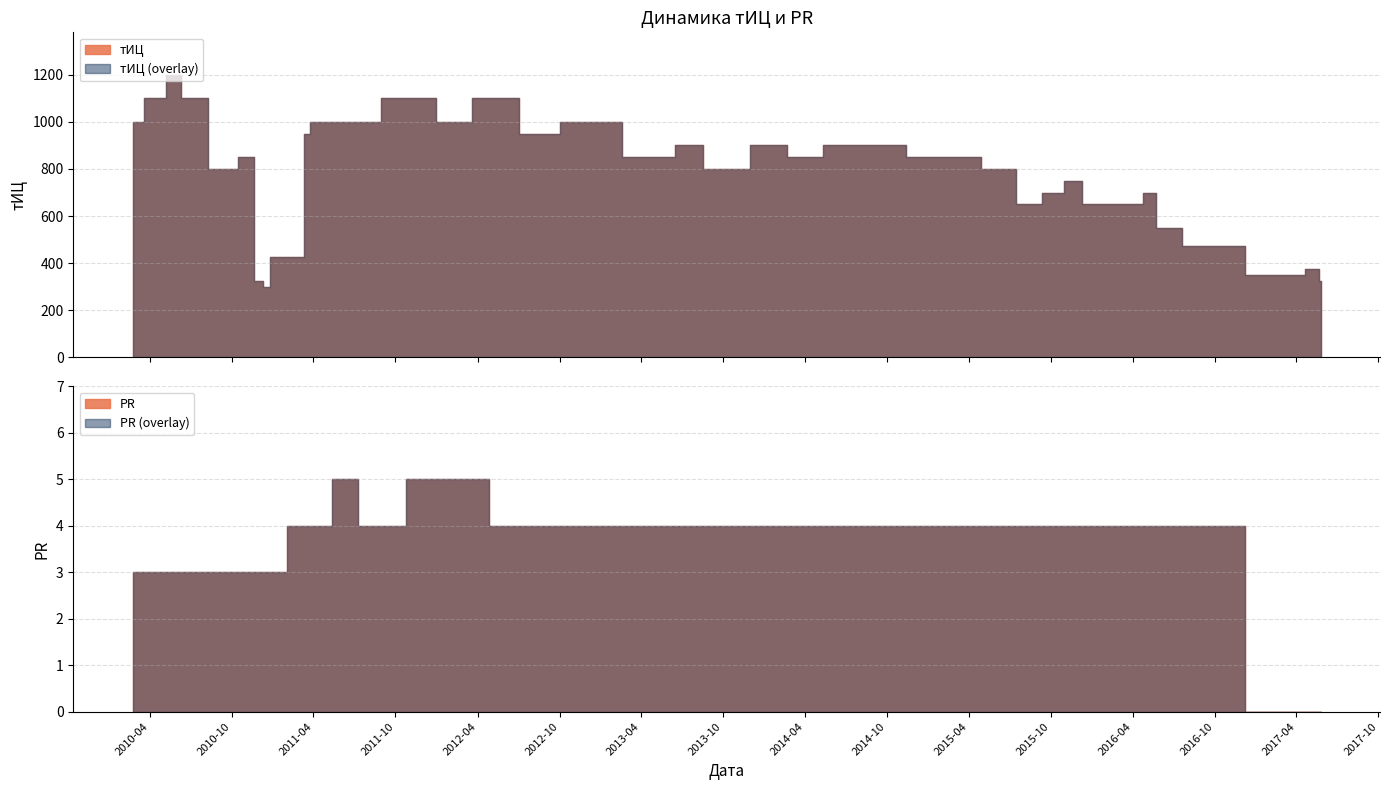

Rank the series by their maximum value, from lowest to highest.

PR, тИЦ